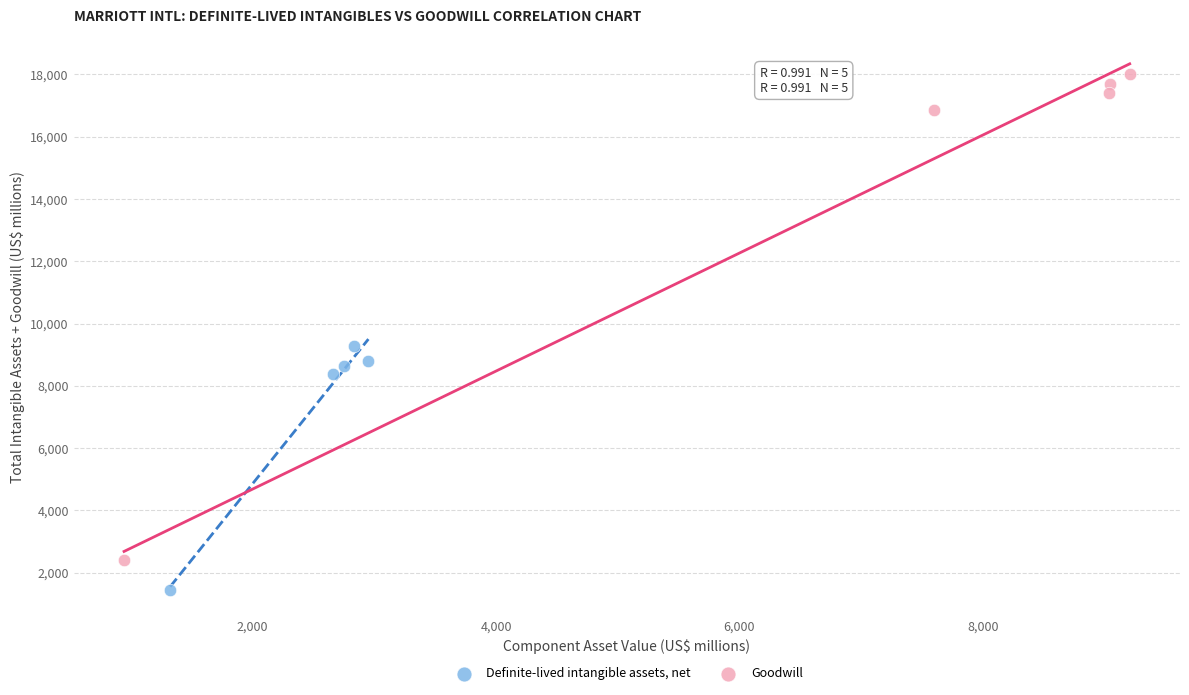

What are all the series names shown in the legend?

Definite-lived intangible assets, net, Goodwill